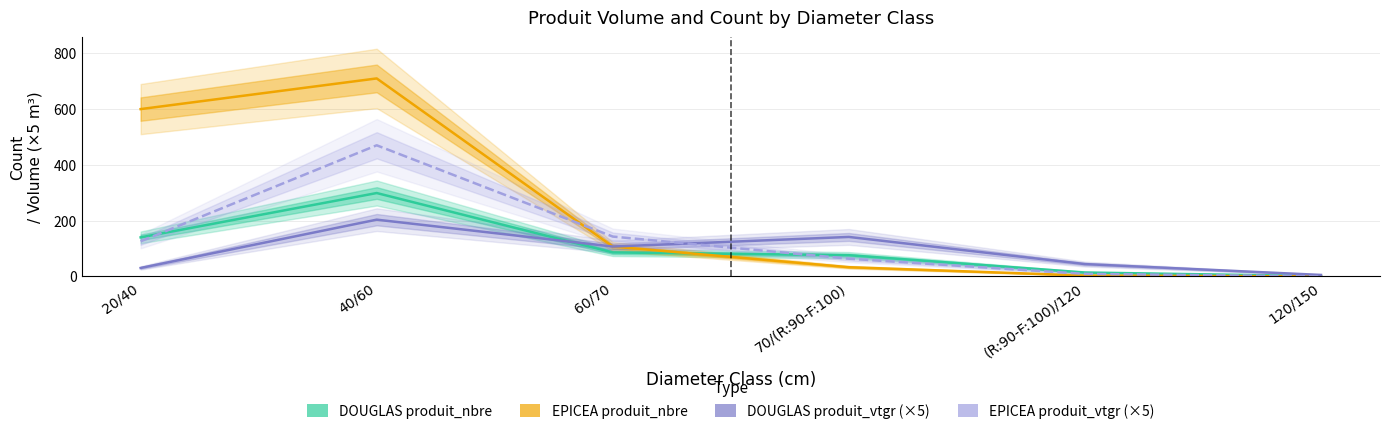

Is it true that EPICEA produit_nbre equals 3.0 at (R:90-F:100)/120?

True